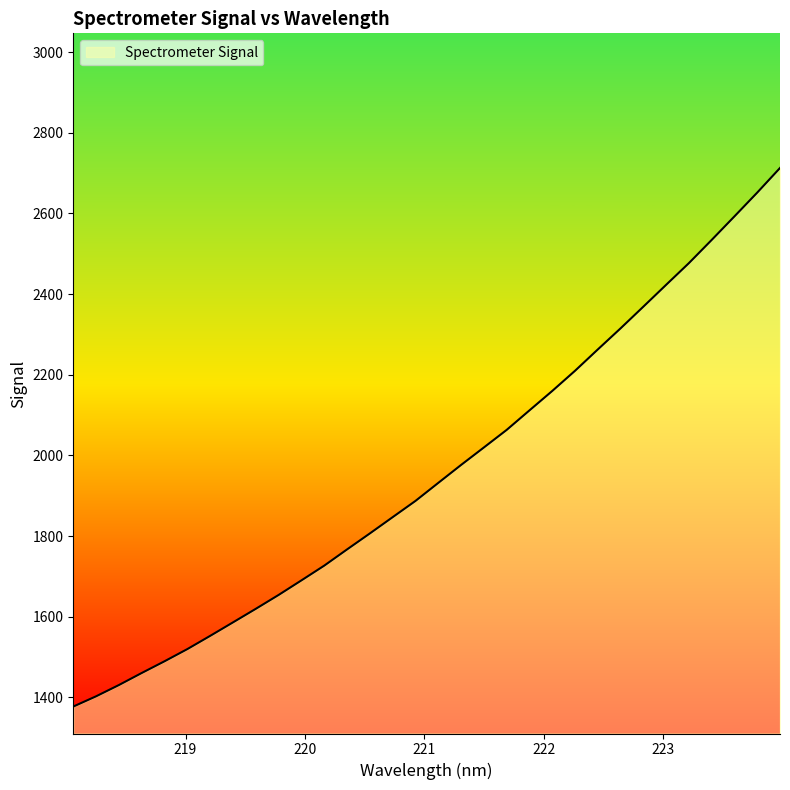

What is the difference between the maximum and minimum values?

1335.4